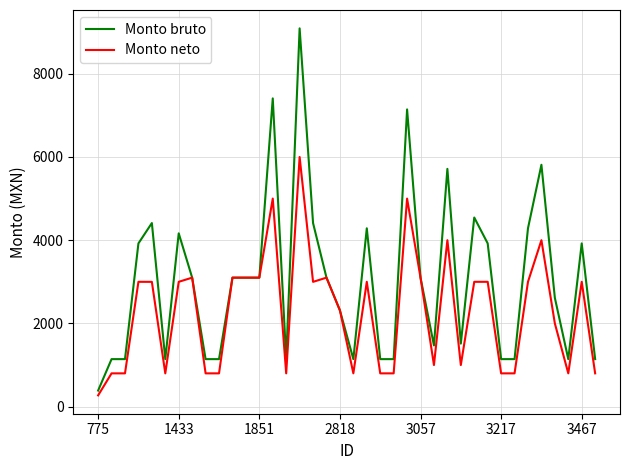

At how many categories does at least one series exceed 6482?

3